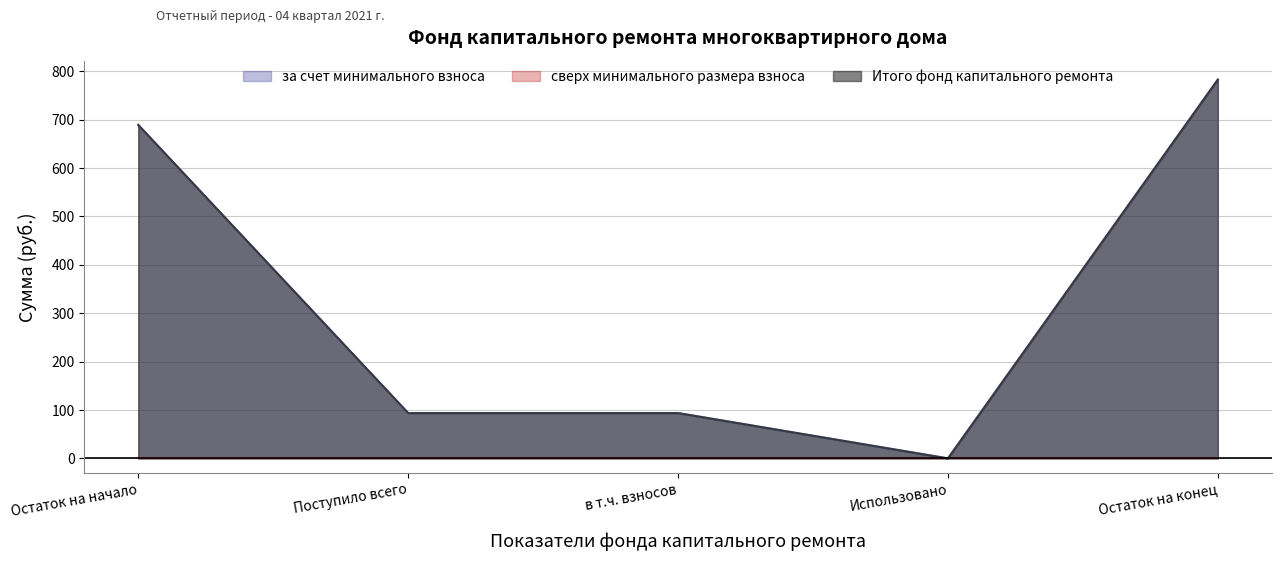

Rank the categories by за счет минимального взноса value from highest to lowest.

Остаток на конец, Остаток на начало, Поступило всего, в т.ч. взносов, Использовано